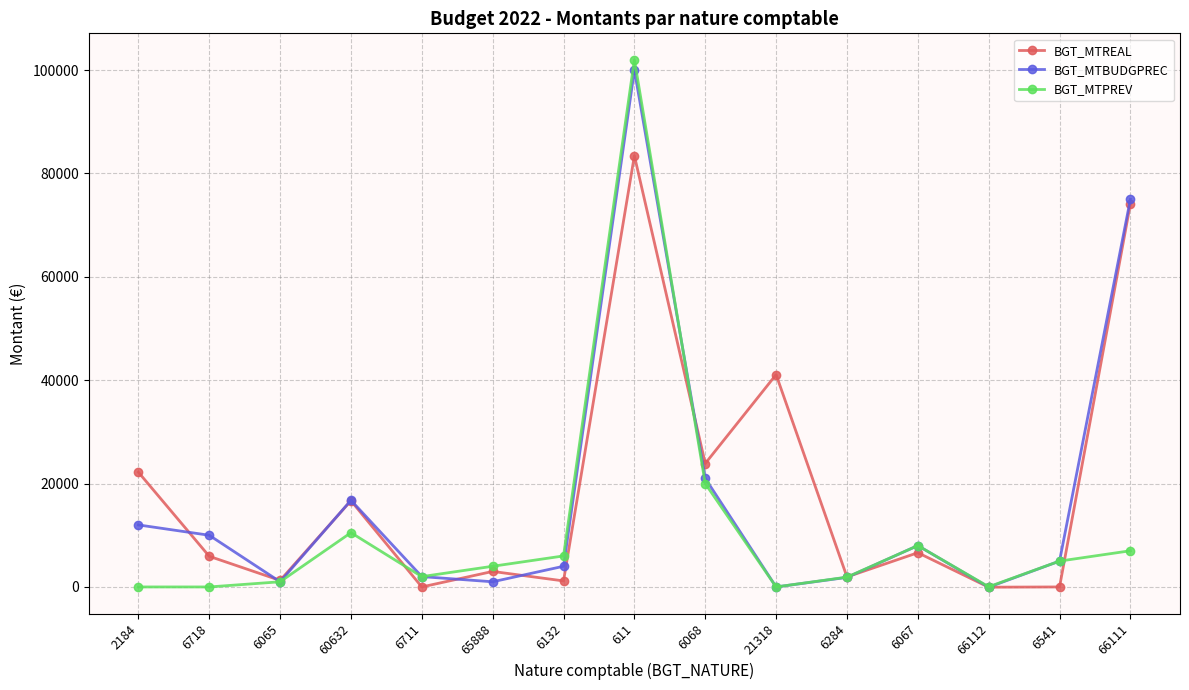

What is the difference between the maximum and minimum values in the BGT_MTPREV series?

102000.0